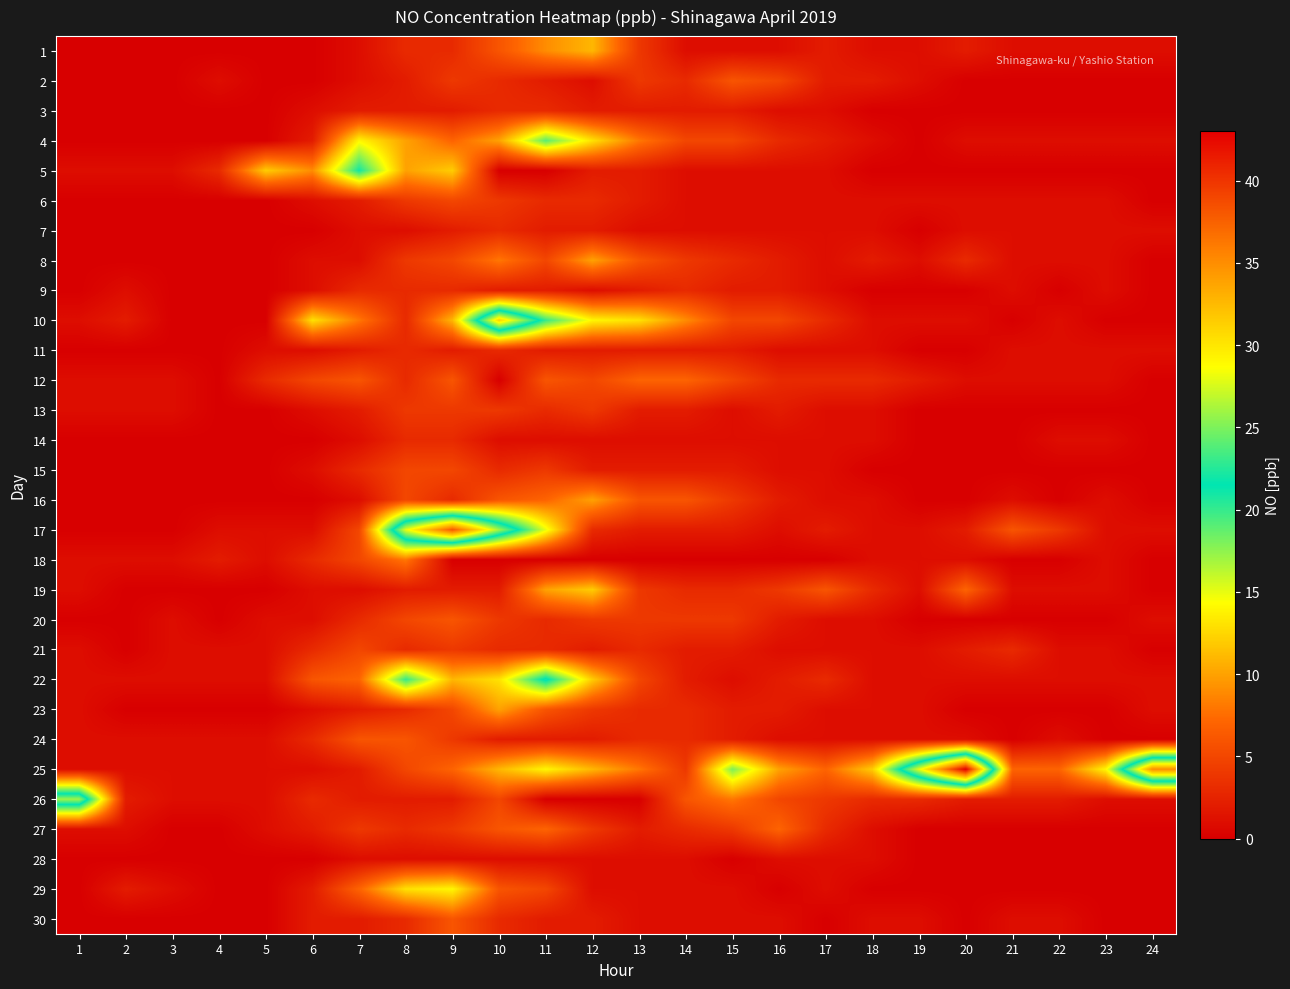

Which category has the lowest value across all series?

1